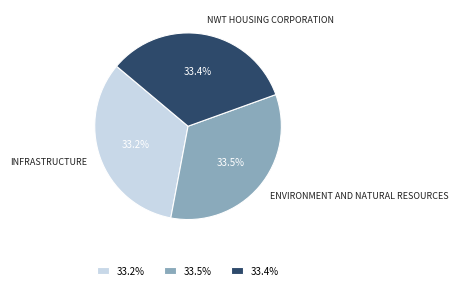

Do 33.5% and 33.2% together represent more than half of the pie?

Yes